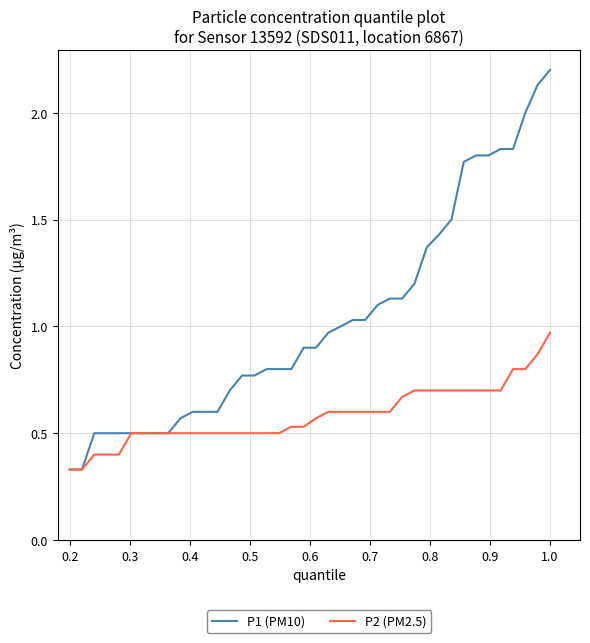

Which series has the largest total across all categories?

P1 (PM10)